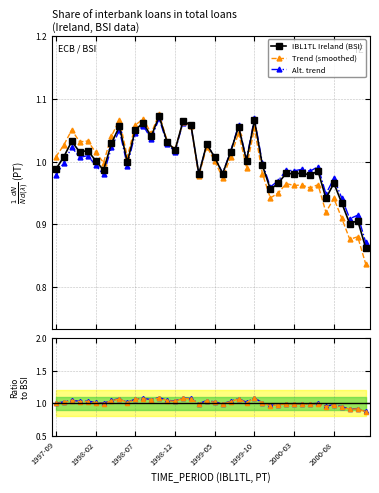

At which label does Trend (smoothed) first exceed 1?

1997-09